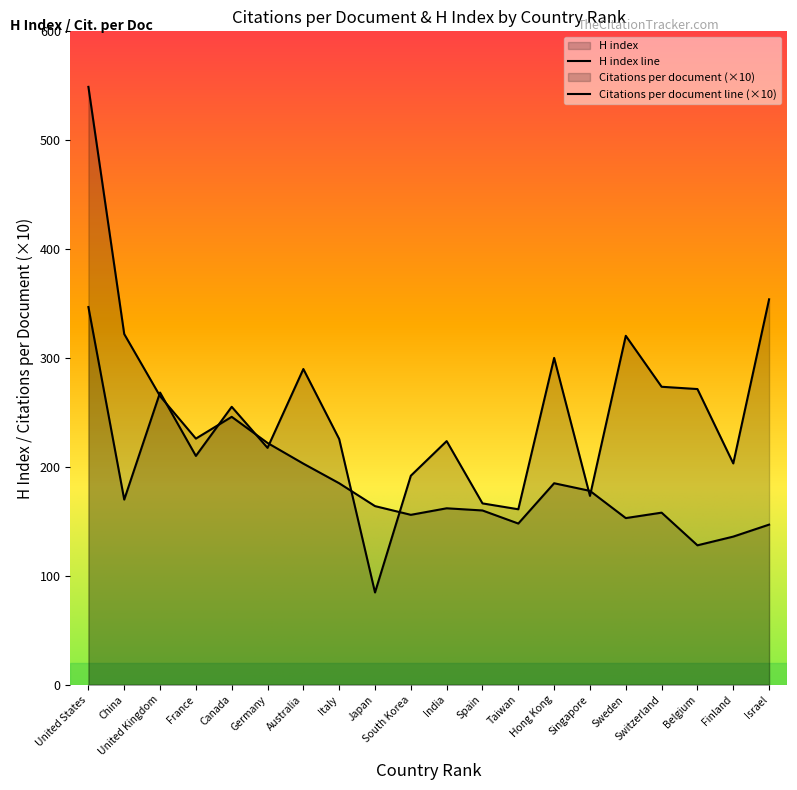

True or false: Citations per document has more than 1 points higher than both neighbors.

True